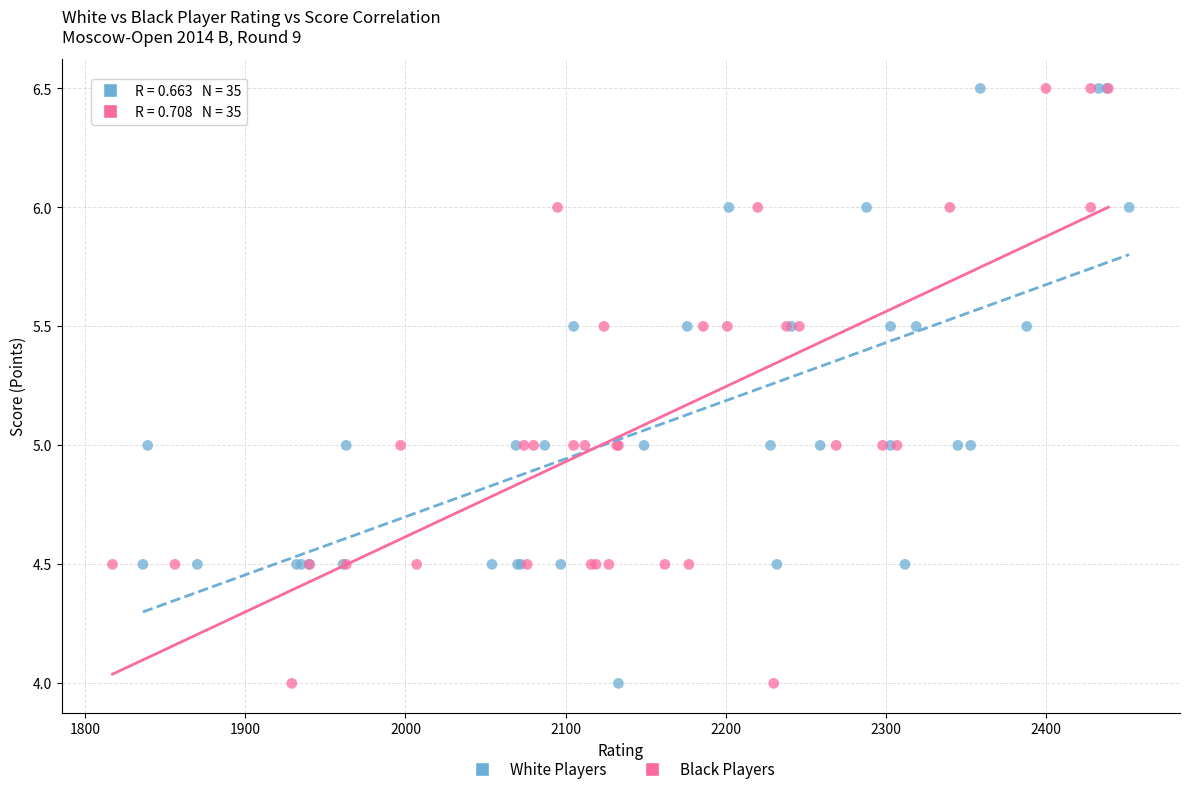

What are all the series names shown in the legend?

White Players, Black Players